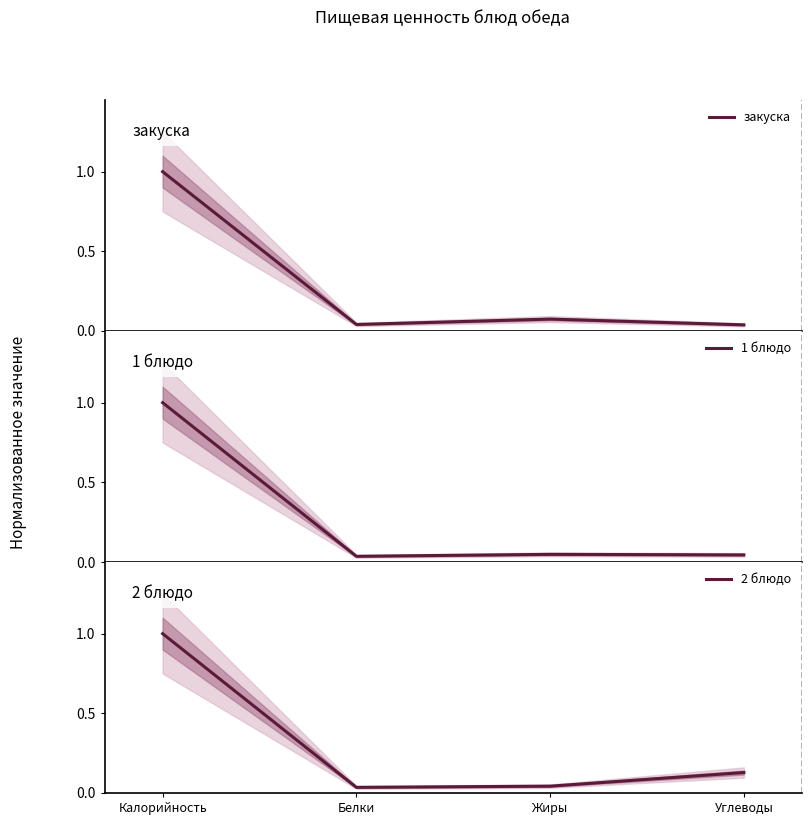

What is the value of the 1 блюдо point at the 1st from the left?

1.0